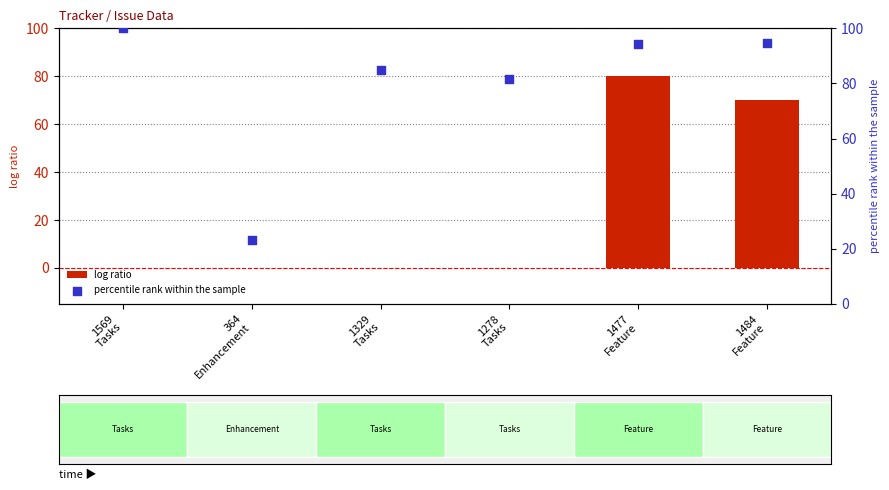

Which series has the widest spread of Y values?

log ratio